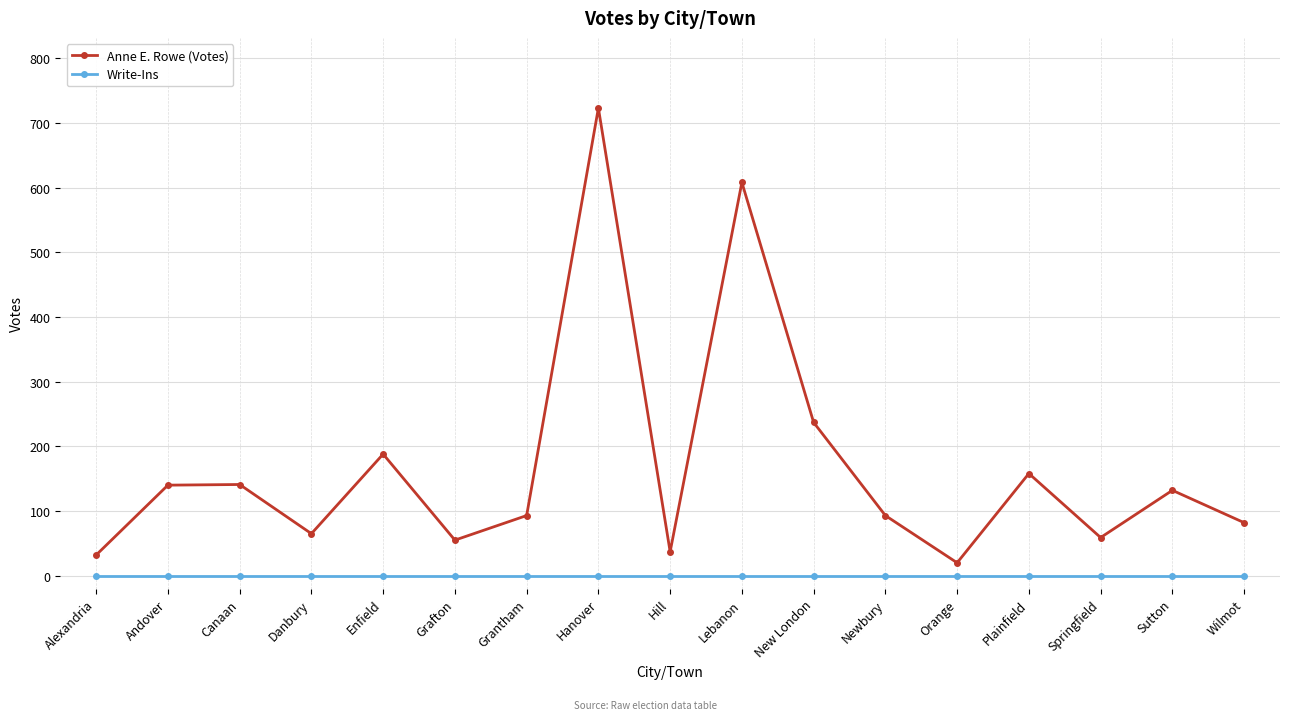

Read the Anne E. Rowe (Votes) value at Wilmot.

82